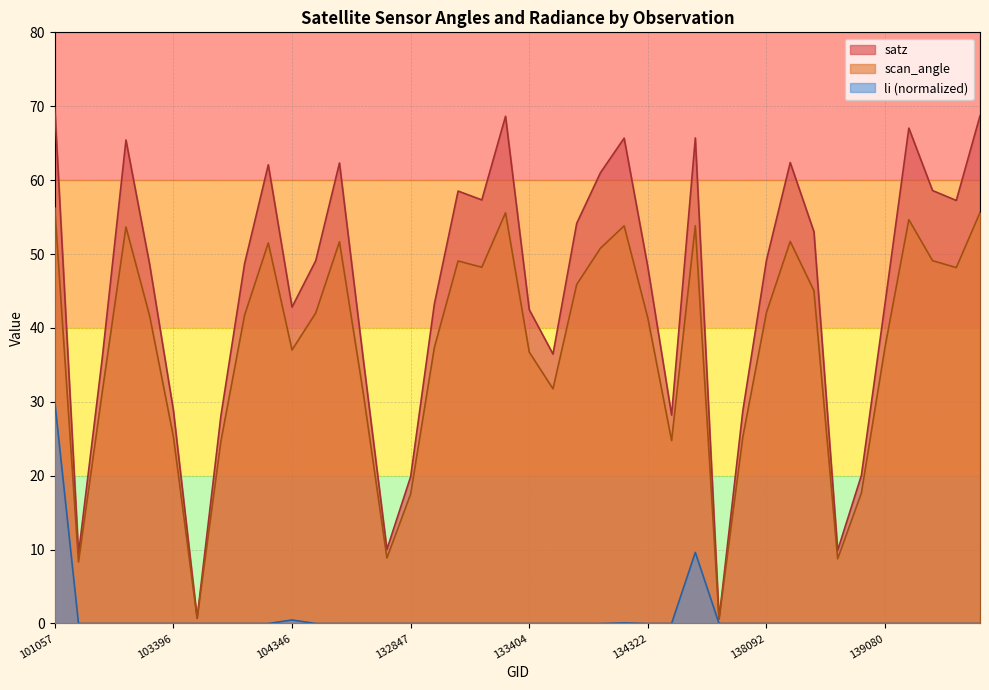

Rank the series by their maximum value, from highest to lowest.

satz, scan_angle, li (normalized)